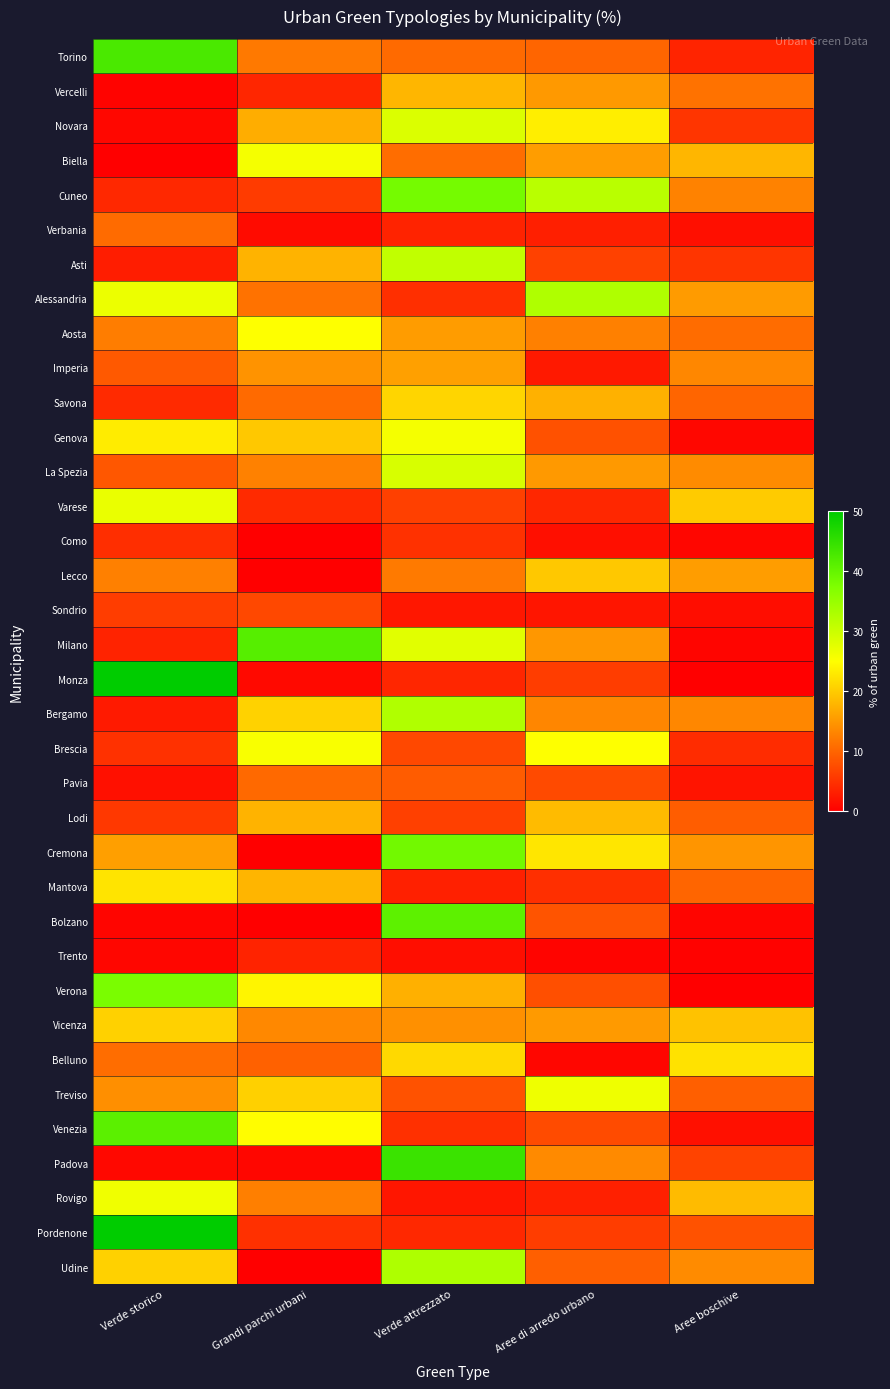

Which label corresponds to the largest value in the chart?

Verde storico